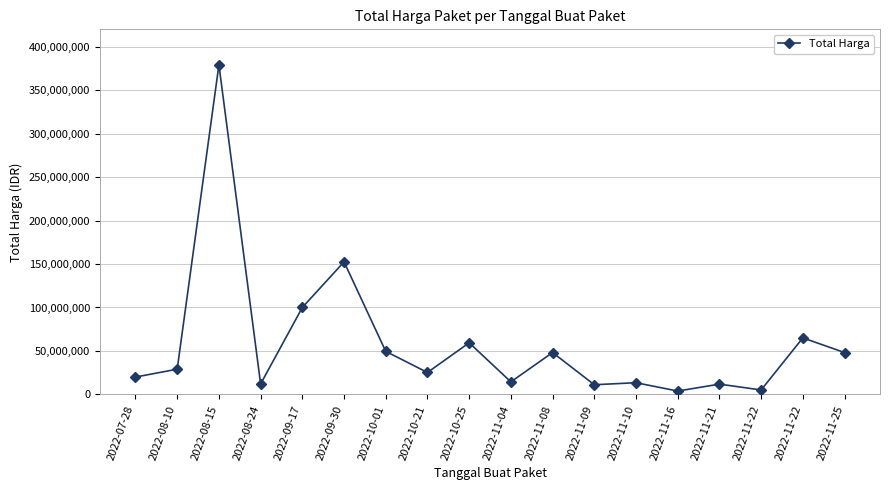

What is the ratio of the value at 2022-11-08 to the value at 2022-11-22?

0.7